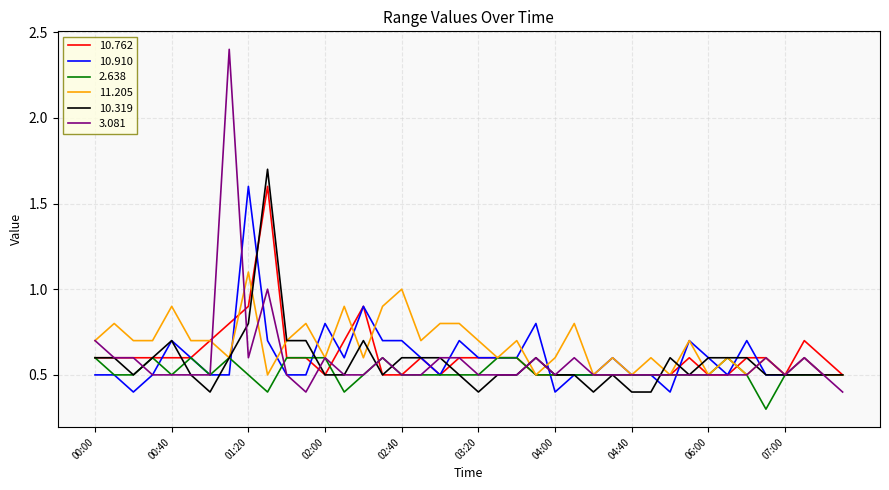

Which series has the largest range (max minus min)?

3.081